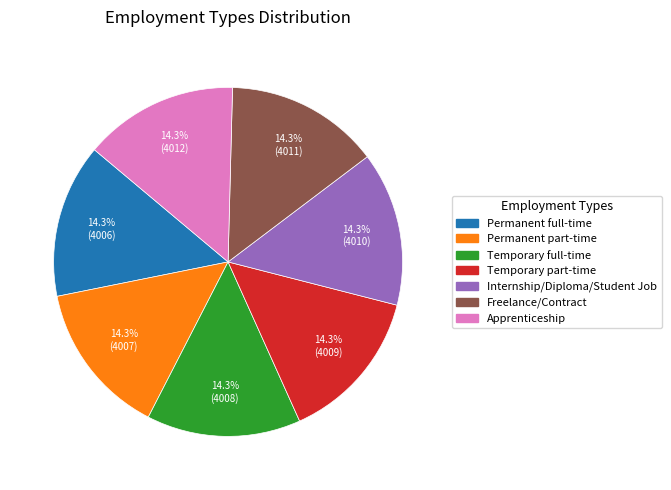

The Internship/Diploma/Student Job slice represents 14% of the pie. True or false?

True